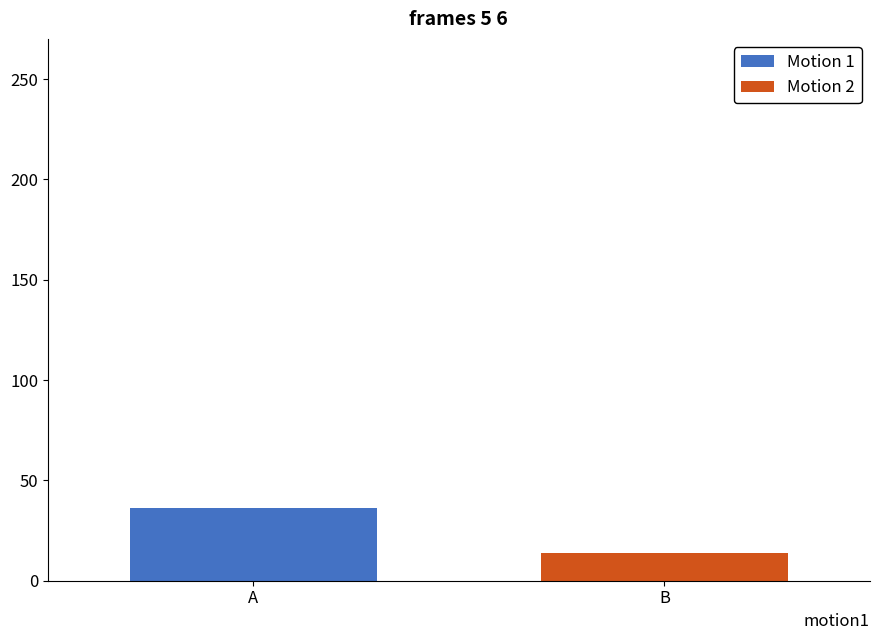

Which label corresponds to the largest value in the chart?

A